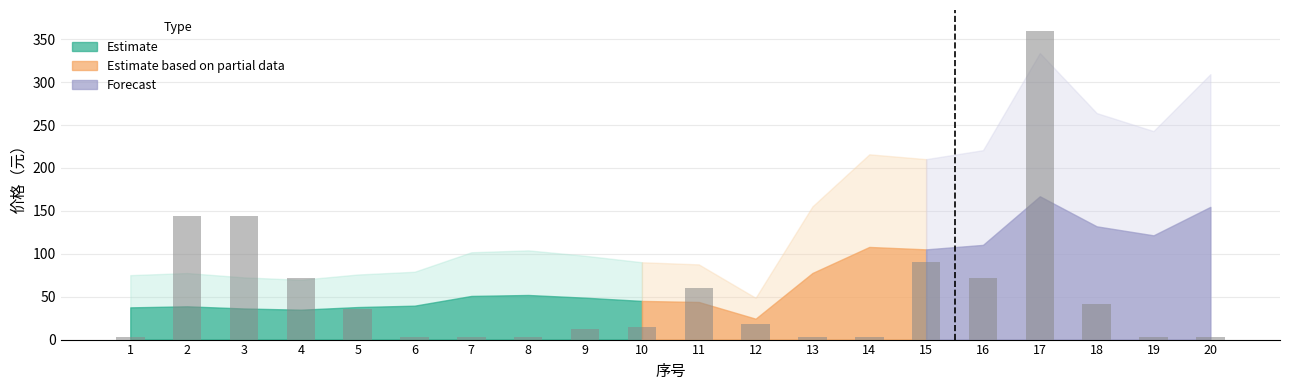

Where does the data first go above 18?

2